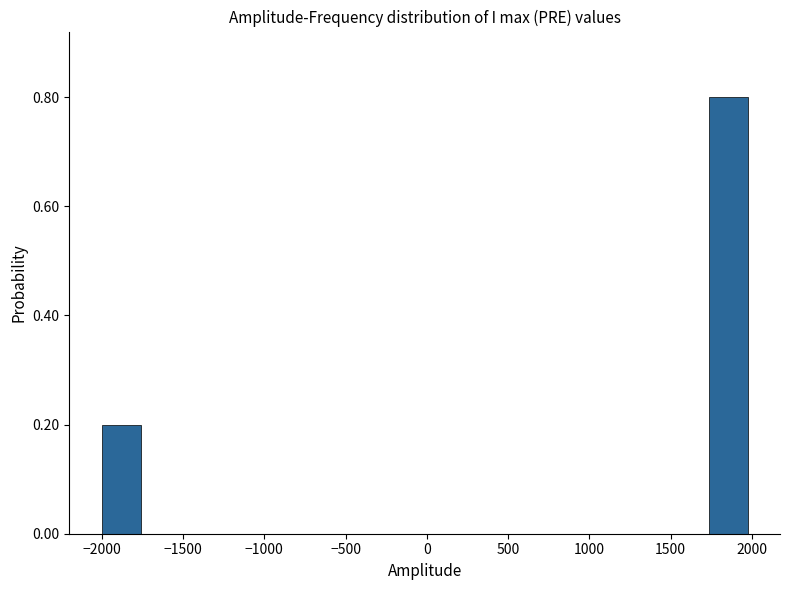

What is the height of the bar covering -2000 to -1750 on the x-axis? Neither the bar edges nor the heights are printed on the chart, so give them approximately, as read against the axes.

0.2